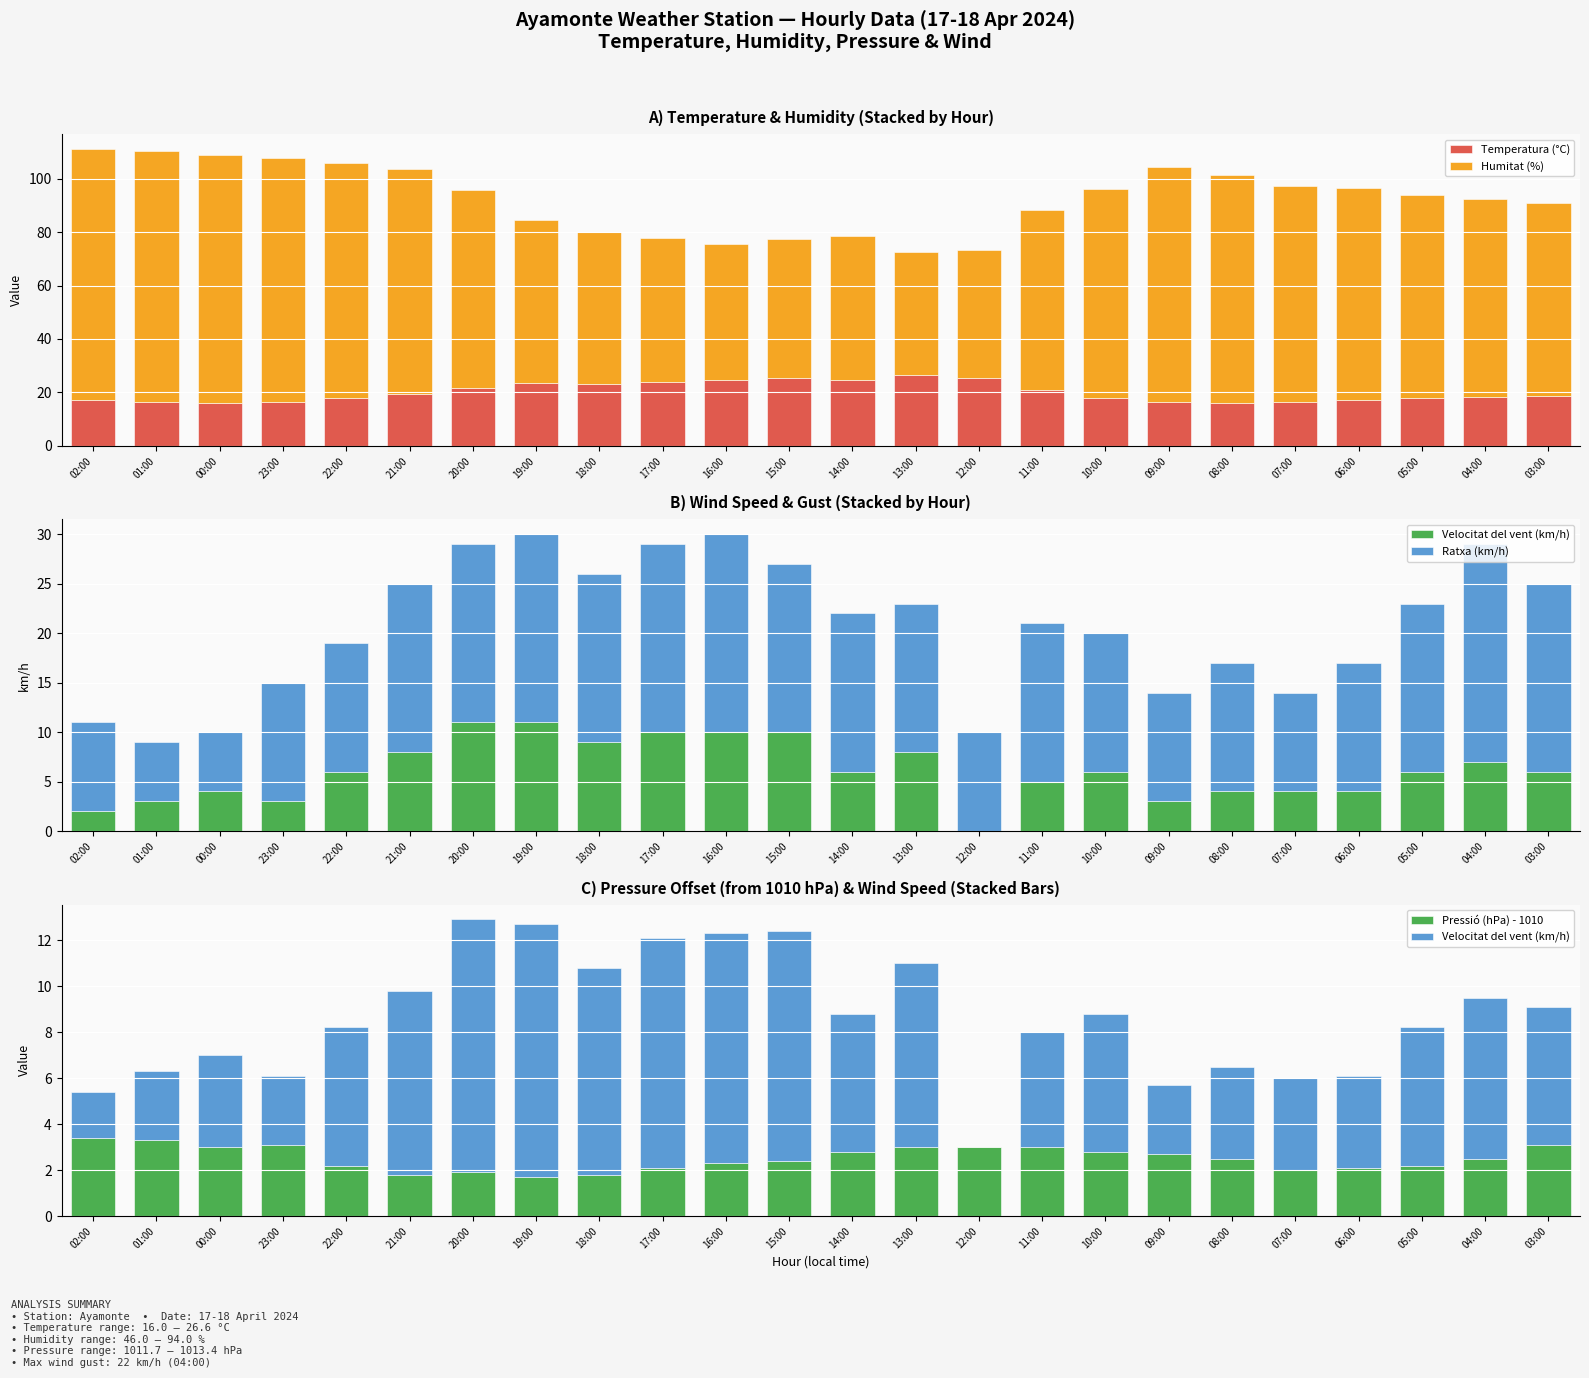

Reading left to right, what are all the values shown in this chart?

Temperatura (°C): 02:00=17.0	01:00=16.3	00:00=16.0	23:00=16.6	22:00=17.8	21:00=19.4	20:00=21.6	19:00=23.6	18:00=23.2	17:00=23.9	16:00=24.5	15:00=25.3	14:00=24.7	13:00=26.6	12:00=25.3	11:00=21.1	10:00=18.1	09:00=16.3	08:00=16.2	07:00=16.4	06:00=17.3	05:00=17.8	04:00=18.2	03:00=18.7
Humitat (%): 02:00=94.0	01:00=94.0	00:00=93.0	23:00=91.0	22:00=88.0	21:00=84.0	20:00=74.0	19:00=61.0	18:00=57.0	17:00=54.0	16:00=51.0	15:00=52.0	14:00=54.0	13:00=46.0	12:00=48.0	11:00=67.0	10:00=78.0	09:00=88.0	08:00=85.0	07:00=81.0	06:00=79.0	05:00=76.0	04:00=74.0	03:00=72.0
Velocitat del vent (km/h): 02:00=2.0	01:00=3.0	00:00=4.0	23:00=3.0	22:00=6.0	21:00=8.0	20:00=11.0	19:00=11.0	18:00=9.0	17:00=10.0	16:00=10.0	15:00=10.0	14:00=6.0	13:00=8.0	12:00=0.0	11:00=5.0	10:00=6.0	09:00=3.0	08:00=4.0	07:00=4.0	06:00=4.0	05:00=6.0	04:00=7.0	03:00=6.0
Ratxa (km/h): 02:00=9.0	01:00=6.0	00:00=6.0	23:00=12.0	22:00=13.0	21:00=17.0	20:00=18.0	19:00=19.0	18:00=17.0	17:00=19.0	16:00=20.0	15:00=17.0	14:00=16.0	13:00=15.0	12:00=10.0	11:00=16.0	10:00=14.0	09:00=11.0	08:00=13.0	07:00=10.0	06:00=13.0	05:00=17.0	04:00=22.0	03:00=19.0
Pressió (hPa) - 1010: 02:00=3.4	01:00=3.3	00:00=3.0	23:00=3.1	22:00=2.2	21:00=1.8	20:00=1.9	19:00=1.7	18:00=1.8	17:00=2.1	16:00=2.3	15:00=2.4	14:00=2.8	13:00=3.0	12:00=3.0	11:00=3.0	10:00=2.8	09:00=2.7	08:00=2.5	07:00=2.0	06:00=2.1	05:00=2.2	04:00=2.5	03:00=3.1